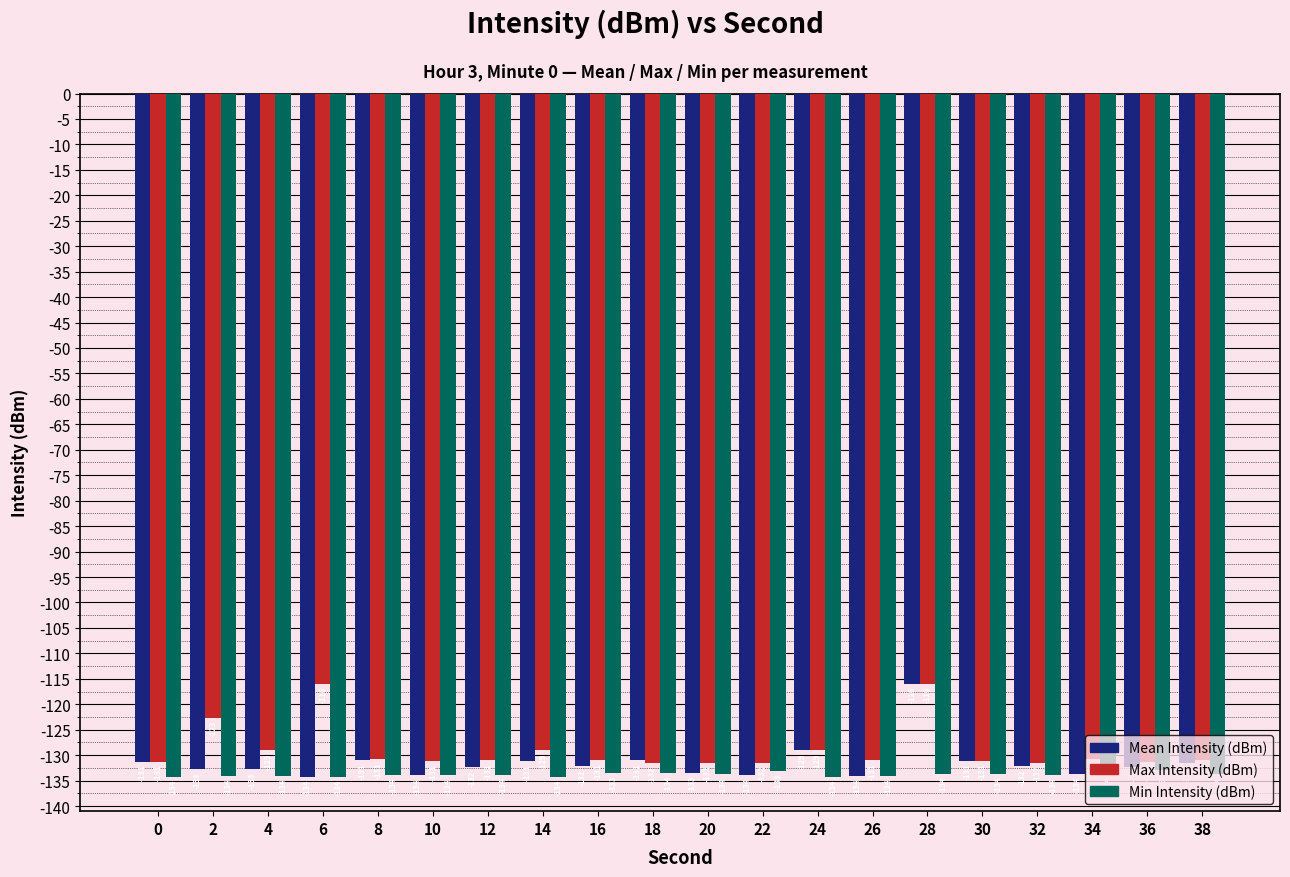

How many categories are shown in the chart?

20